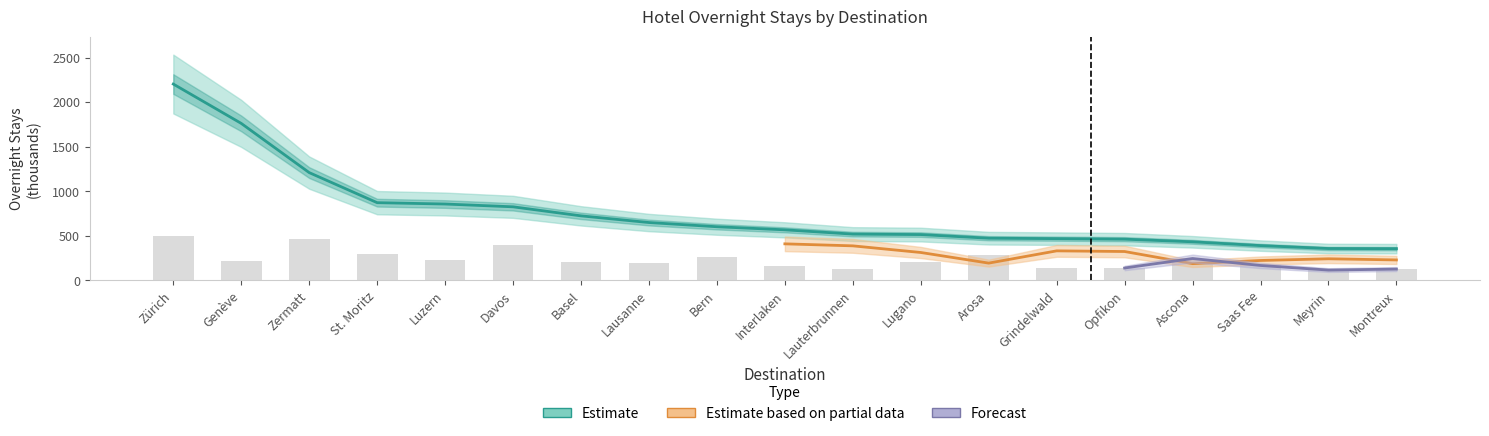

What is the value of the Logiernächte Ausland bar at the 8th from the left?

648.6